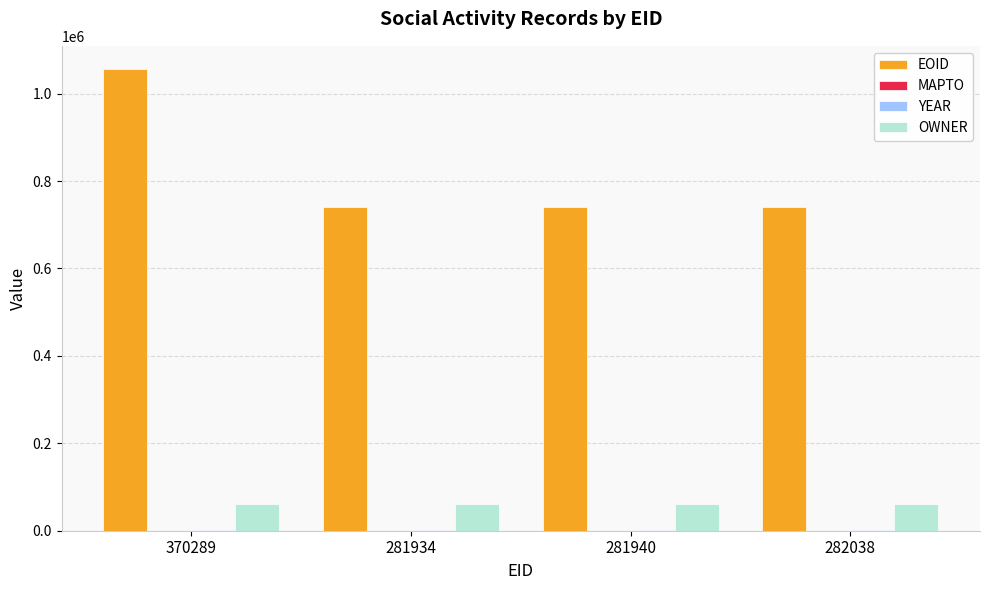

Which series has the widest spread of values?

EOID